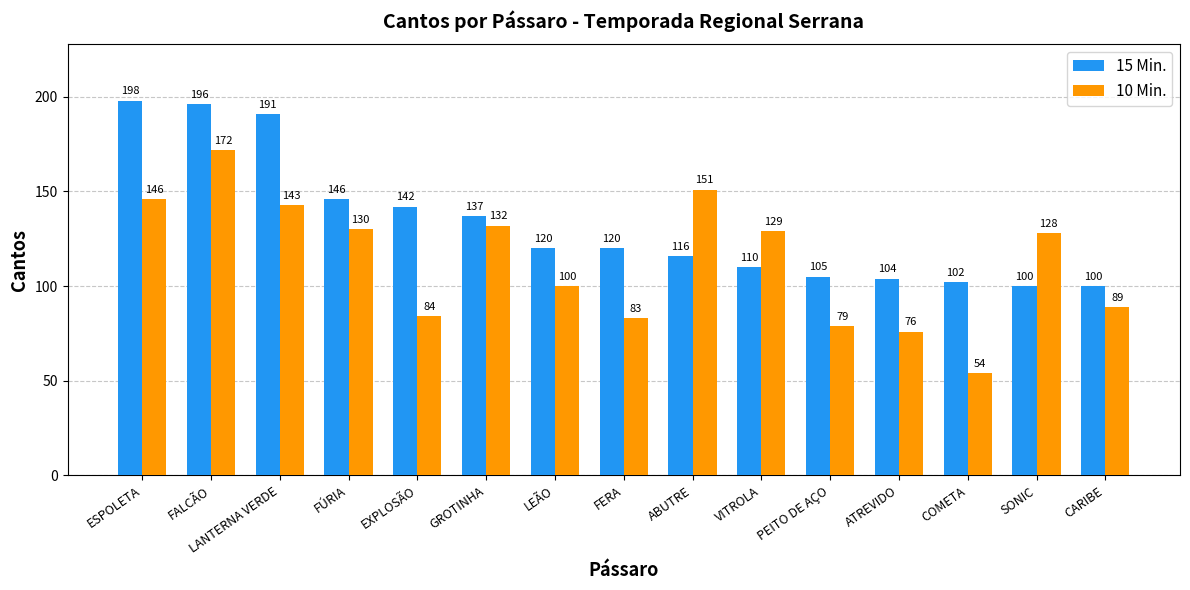

What is the difference between the 10 Min. values at VITROLA and LANTERNA VERDE?

14